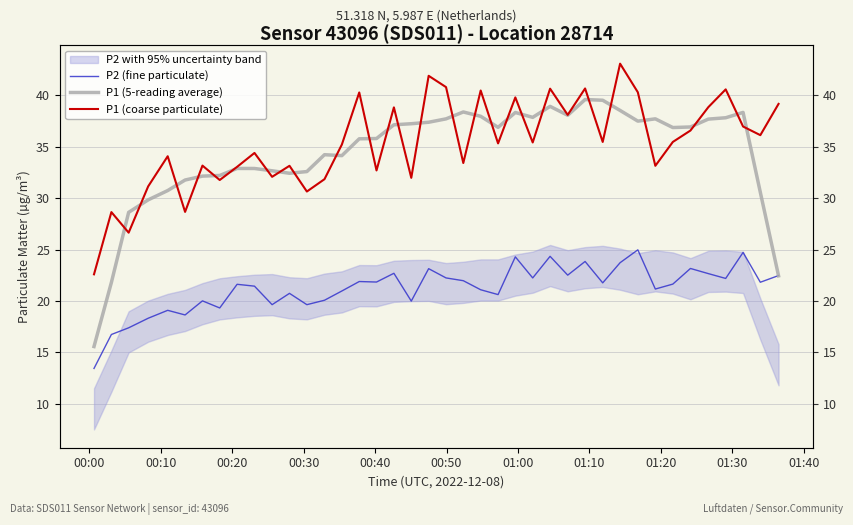

Reading left to right, what are all the values shown in this chart?

P2 (fine particulate): 13.4	16.8	17.4	18.3	19.1	18.6	20.0	19.3	21.6	21.4	19.6	20.8	19.6	20.1	21.0	21.9	21.9	22.7	20.0	23.1	22.2	22.0	21.1	20.6	24.3	22.2	24.4	22.5	23.9	21.8	23.7	25.0	21.2	21.6	23.2	22.7	22.2	24.7	21.8	22.5
P1 (5-reading average): 15.6	21.8	28.6	29.8	30.7	31.8	32.1	32.2	32.9	32.9	32.7	32.4	32.6	34.2	34.1	35.8	35.8	37.1	37.2	37.4	37.7	38.4	38.0	36.9	38.3	37.9	38.9	38.1	39.6	39.5	38.5	37.5	37.7	36.9	36.9	37.7	37.8	38.3	30.6	22.5
P1 (coarse particulate): 22.6	28.6	26.6	31.1	34.1	28.7	33.2	31.8	33.0	34.4	32.1	33.1	30.6	31.9	35.2	40.3	32.7	38.8	32.0	41.9	40.8	33.4	40.5	35.3	39.8	35.4	40.6	38.1	40.7	35.5	43.1	40.3	33.1	35.5	36.6	38.9	40.6	37.0	36.1	39.2